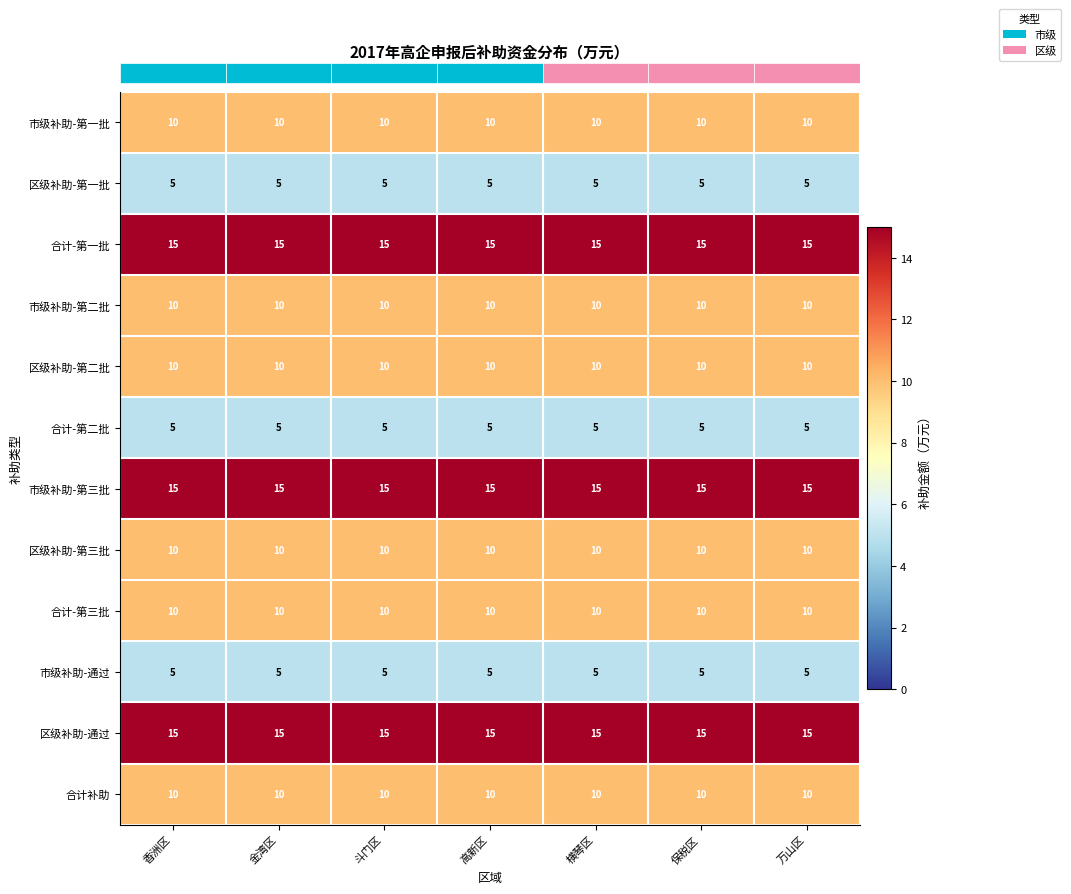

Read the 市级补助-第一批 value at 斗门区.

10